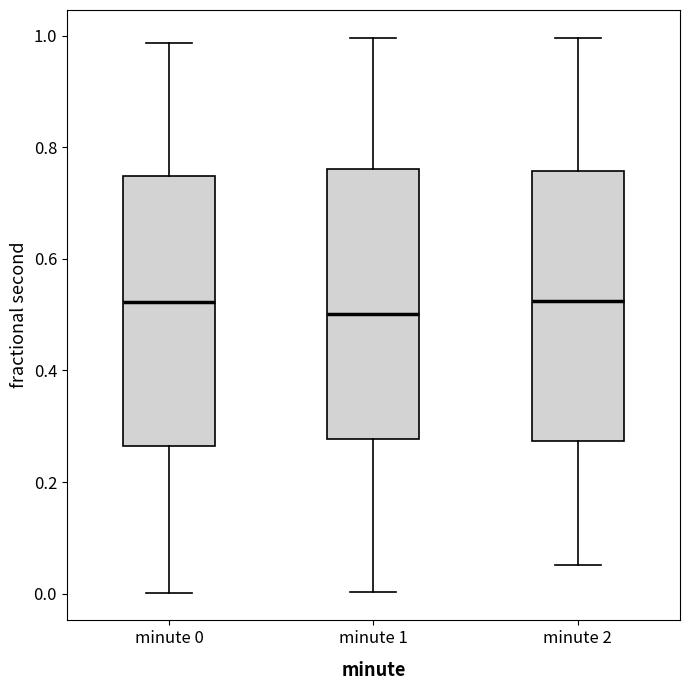

Reading left to right, read every box against the y-axis: the position of its median line, the range the box covers, and the ends of its whiskers. The values are not printed on the chart, so give them approximately, as read against the axis.

minute 0: median 0.52, box 0.26 to 0.74, whiskers 0.00 to 0.98
minute 1: median 0.50, box 0.28 to 0.76, whiskers 0.00 to 1.00
minute 2: median 0.52, box 0.28 to 0.76, whiskers 0.06 to 1.00